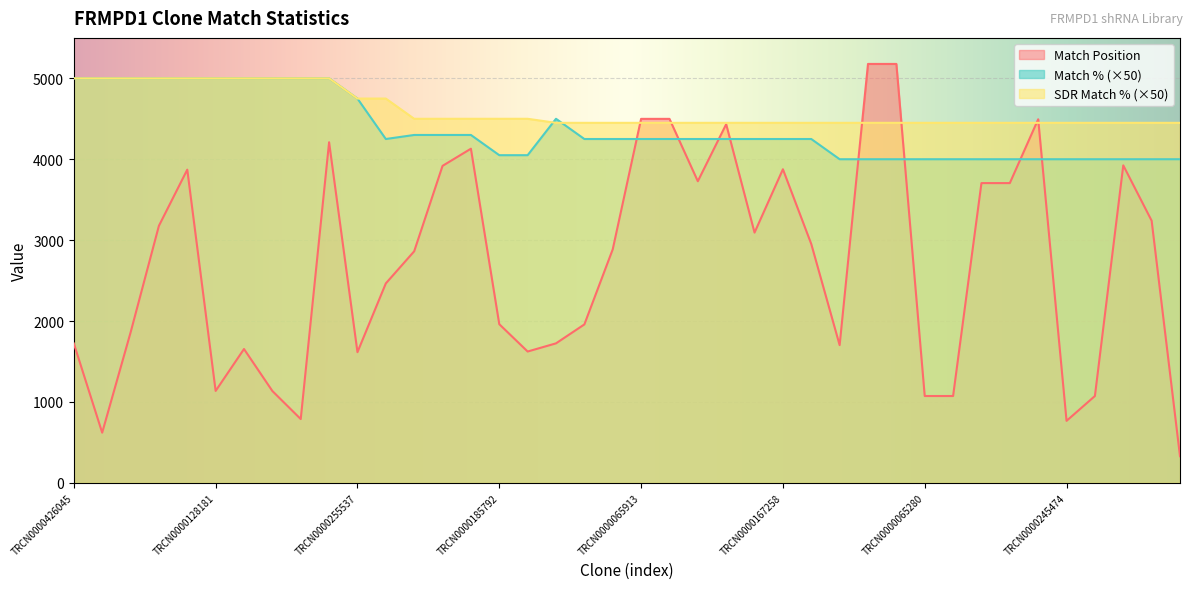

What is the value of the Match Position point at the 13th from the left?

2862